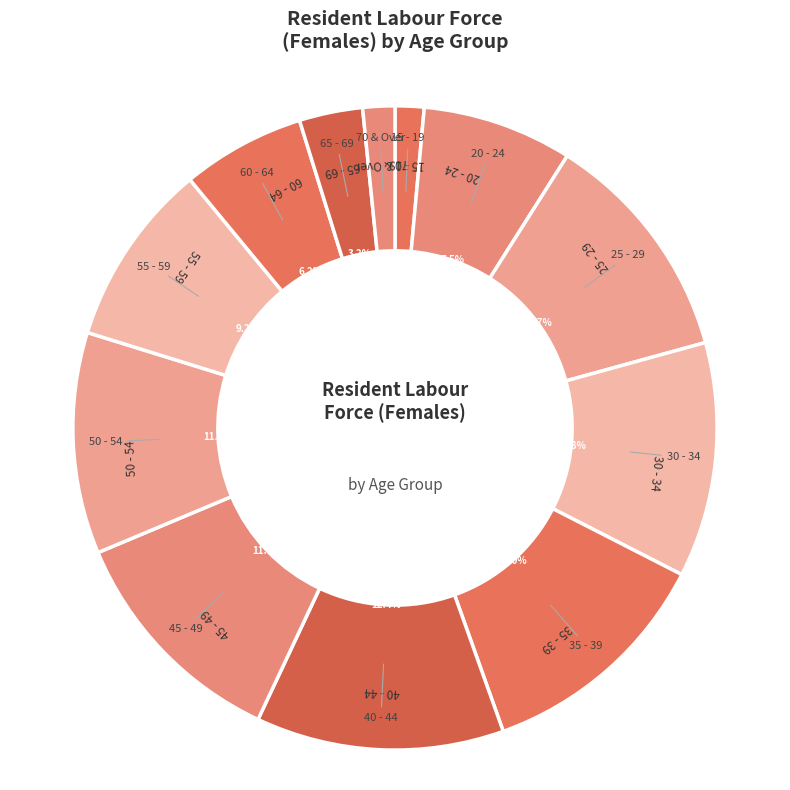

Count the number of slices in the pie.

12